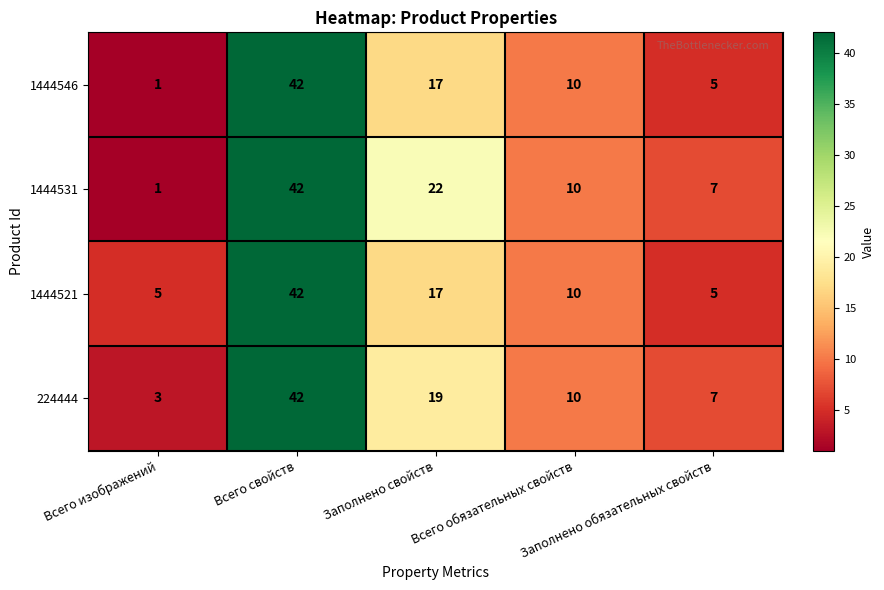

What is the lowest value of the 224444 series?

3